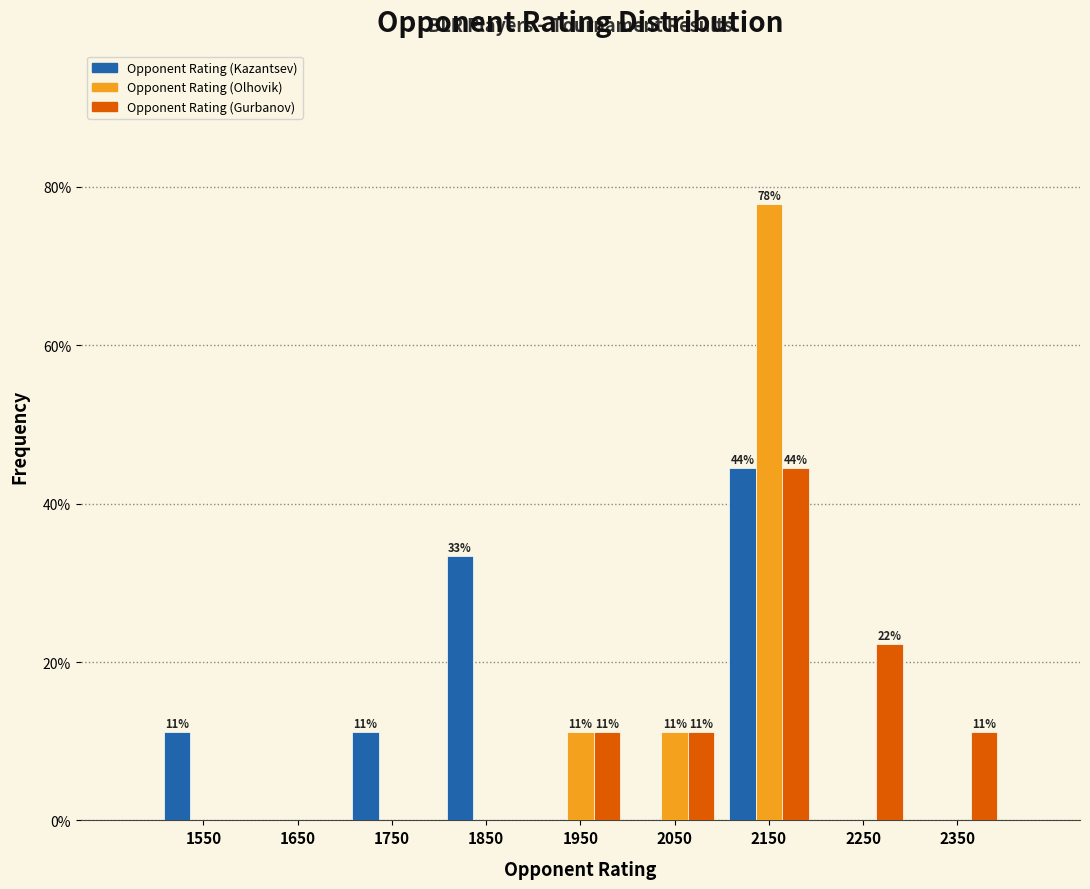

In the Opponent Rating (Olhovik) series, which range on the x-axis has the tallest bar?

2100 to 2200